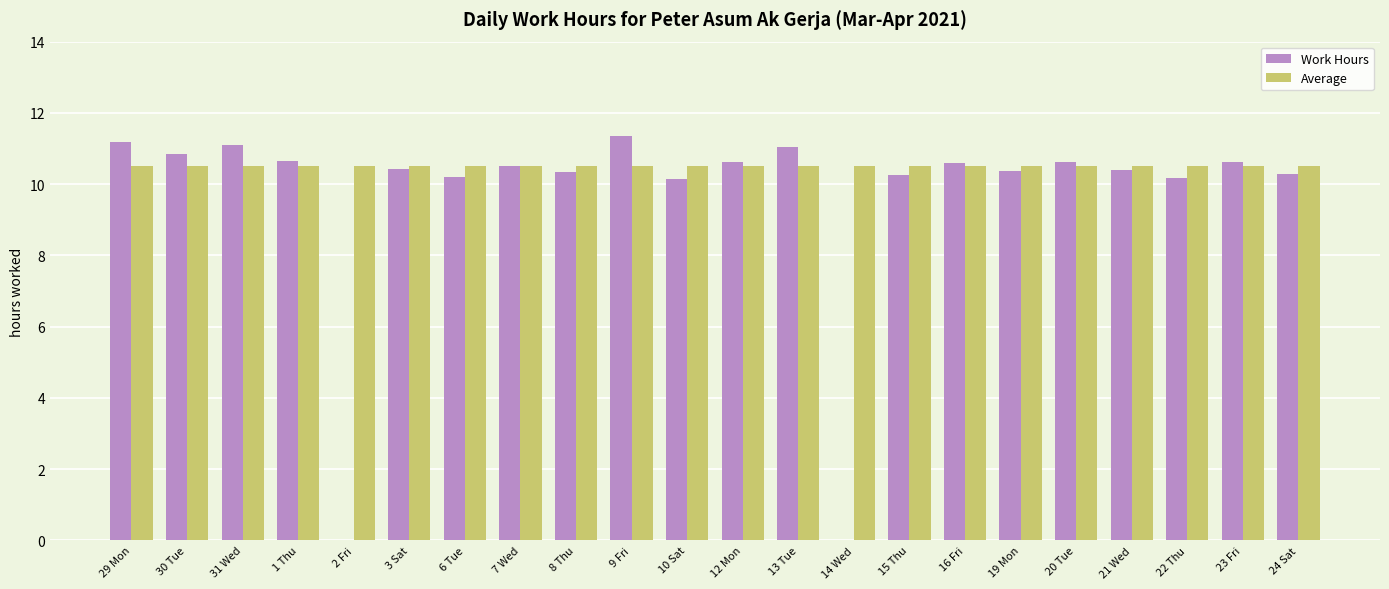

What is the sum of the Average values at 20 Tue and 22 Thu?

21.0